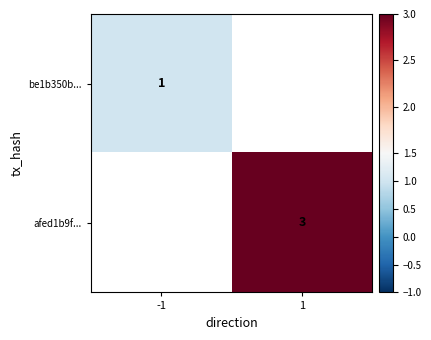

Which has a higher value, -1 or 1?

1